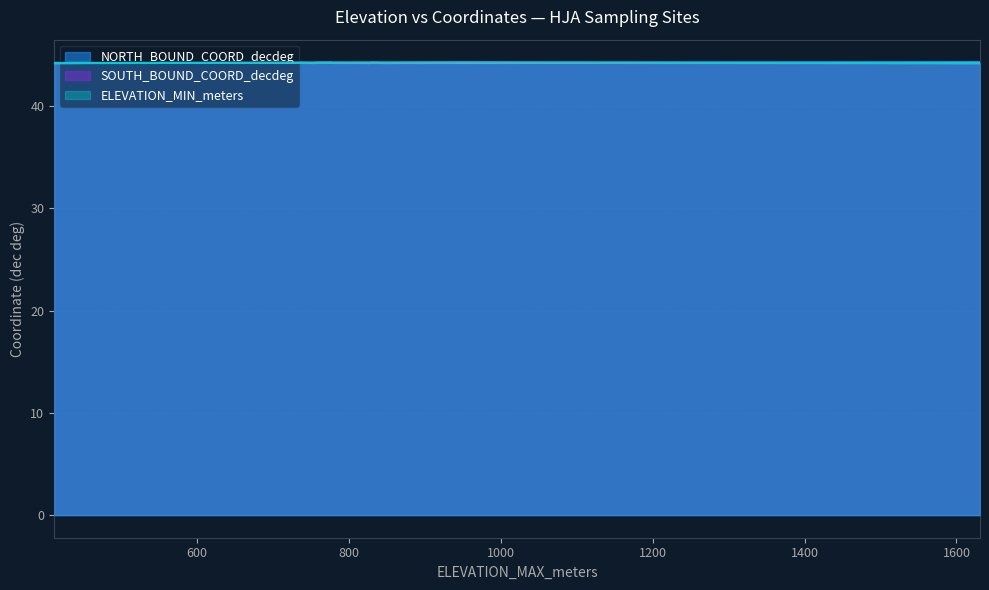

Which series ends up on top after the final intersection of NORTH_BOUND_COORD_decdeg and ELEVATION_MIN_meters?

NORTH_BOUND_COORD_decdeg